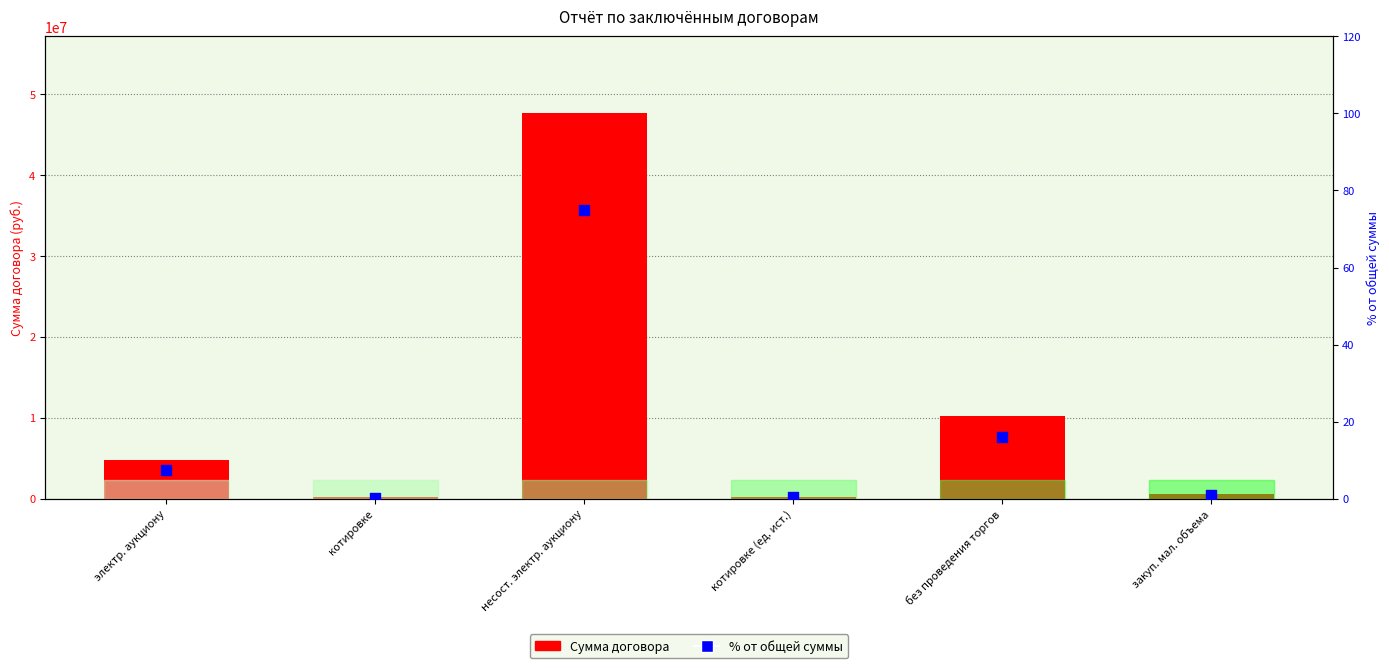

What are all the series names shown in the legend?

Сумма договора, % от общей суммы